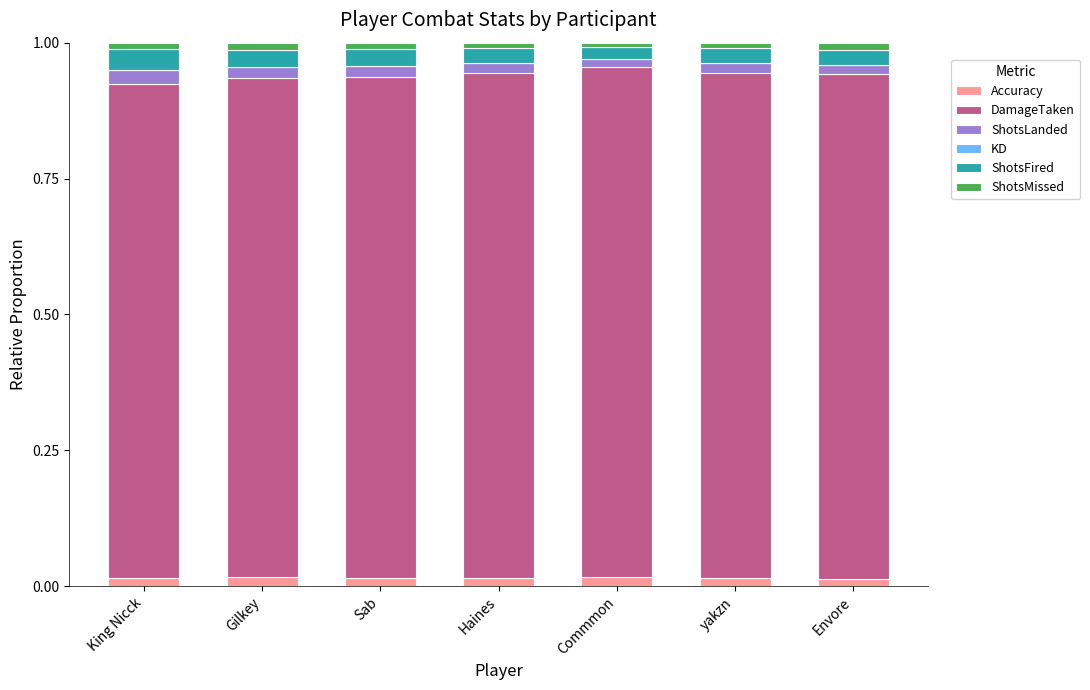

Where is ShotsFired nearest to the value 0?

Commmon